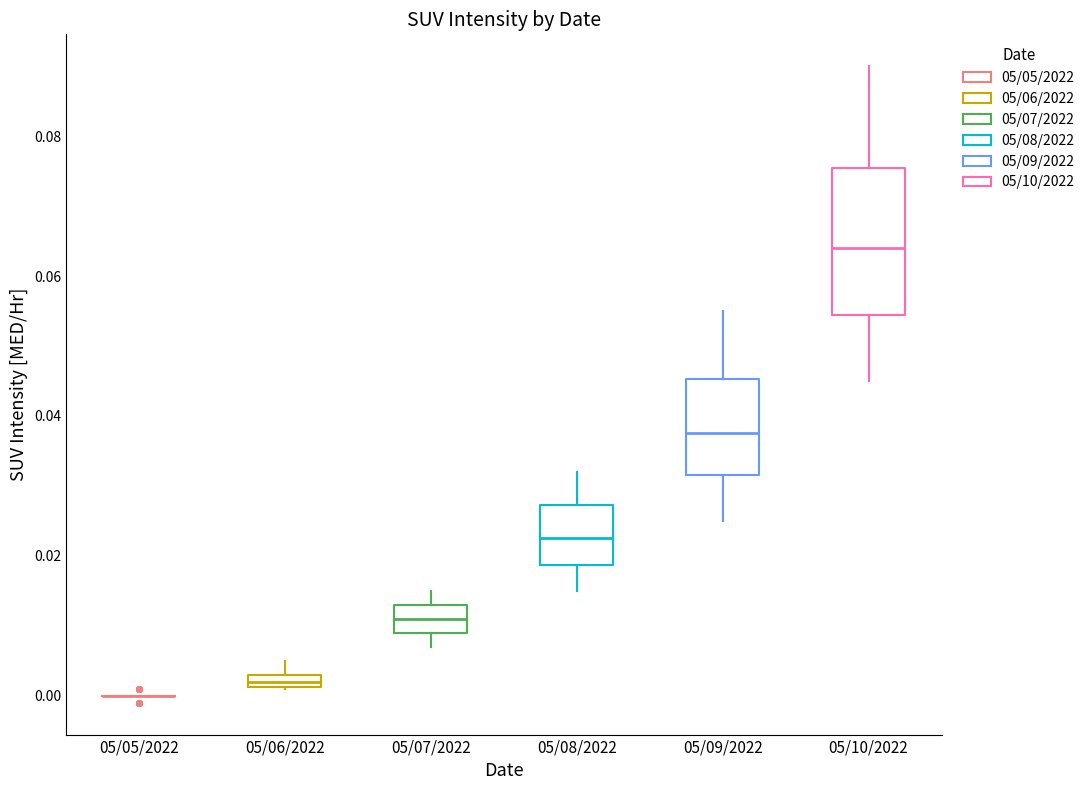

Comparing the boxes themselves (not the whiskers), which one is the tallest?

05/10/2022